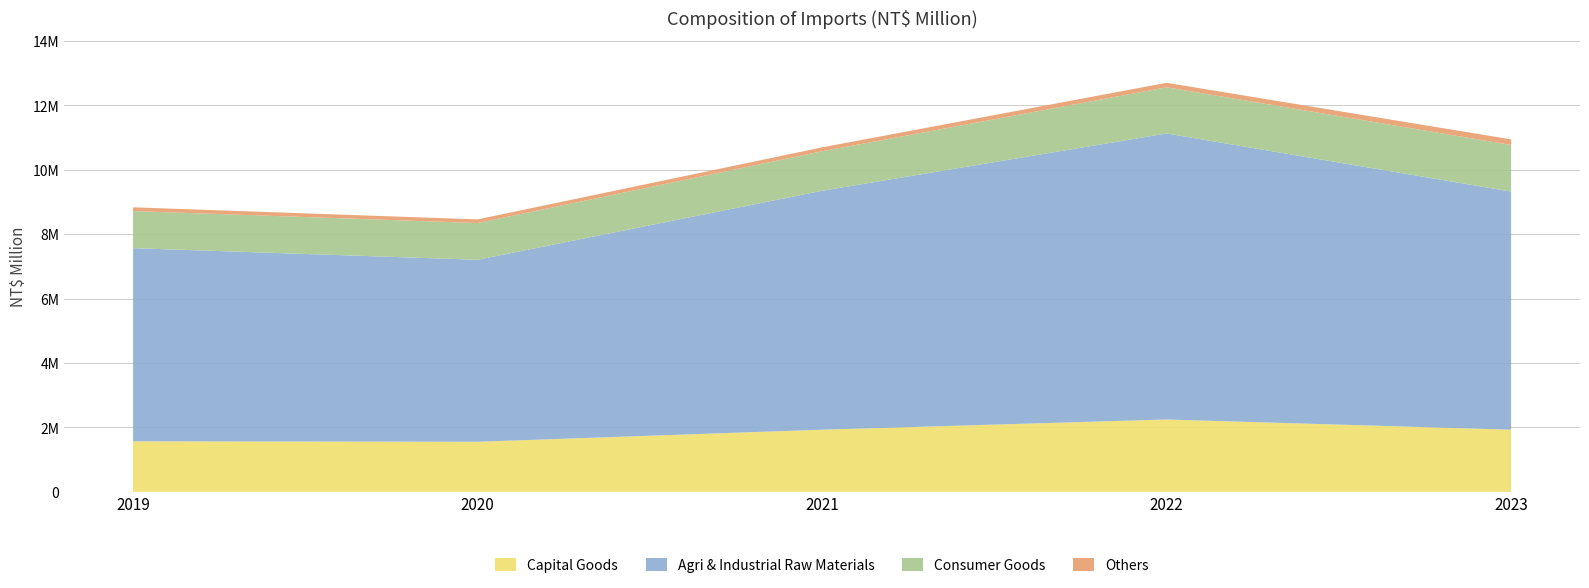

Reading right to left, what are all the values shown in this chart?

Capital Goods: 2023=1929695	2022=2246567	2021=1929853	2020=1554859	2019=1568876
Agri & Industrial Raw Materials: 2023=7394357	2022=8882050	2021=7419487	2020=5651810	2019=5998773
Consumer Goods: 2023=1447709	2022=1433886	2021=1226398	2020=1141283	2019=1151538
Others: 2023=173359	2022=139947	2021=121285	2020=112610	2019=116220